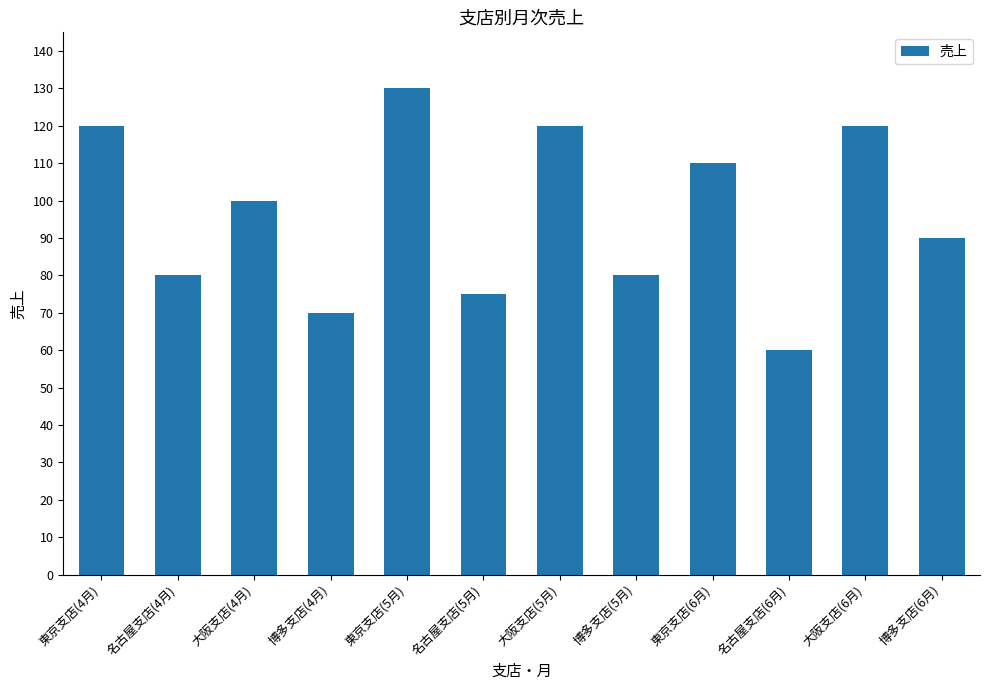

Is it true that the value at 東京支店(6月) is 110?

True